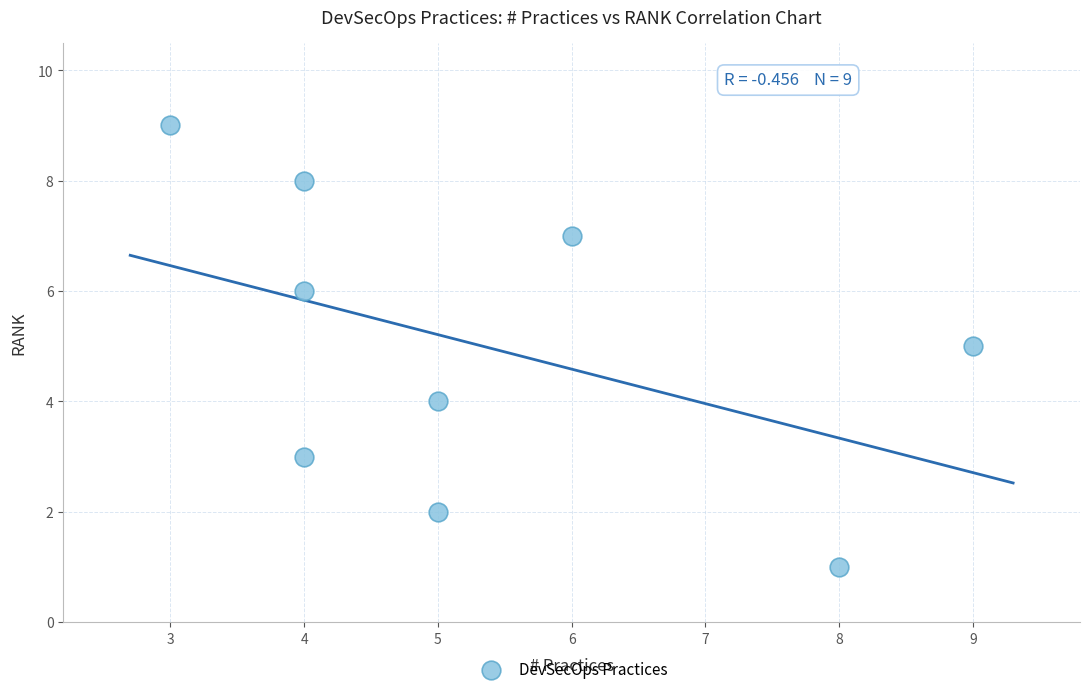

What is the range of X values (max minus min)?

6